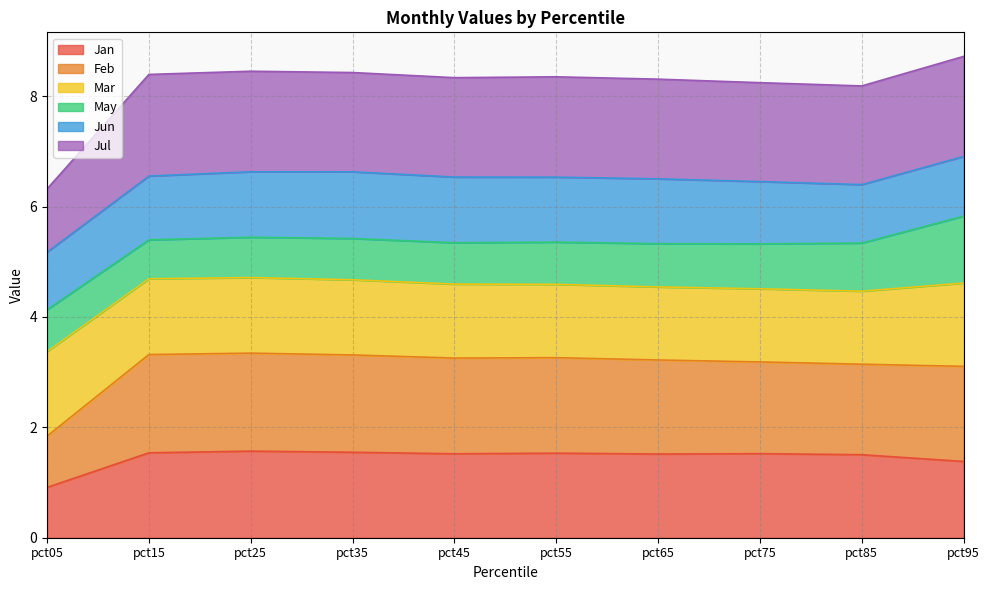

What is the smallest value displayed?

0.9